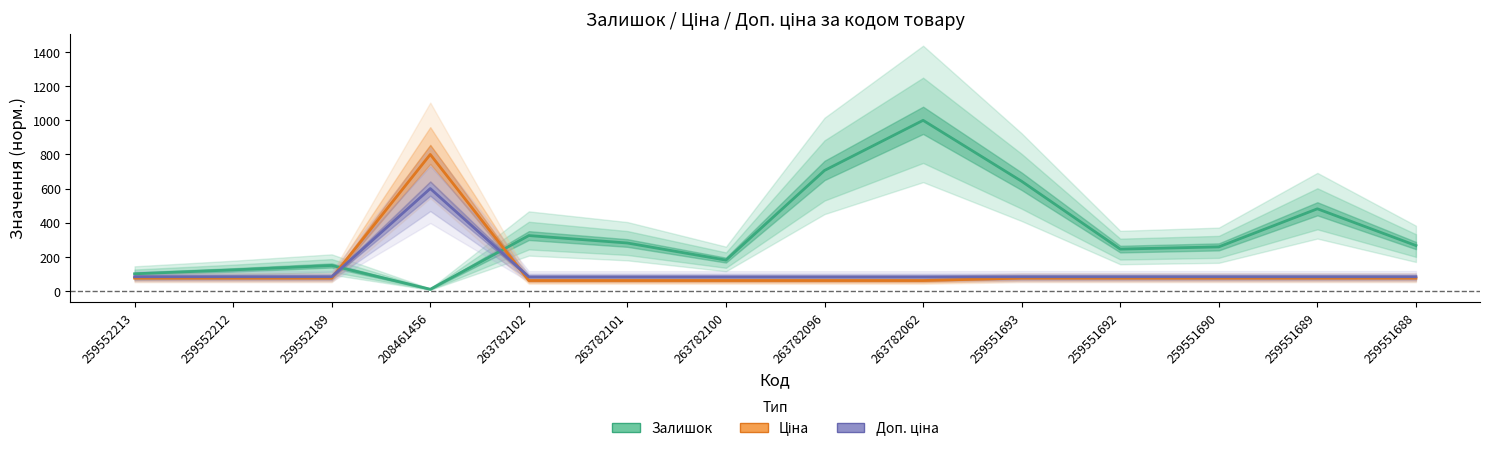

Which series has the largest total across all categories?

Залишок